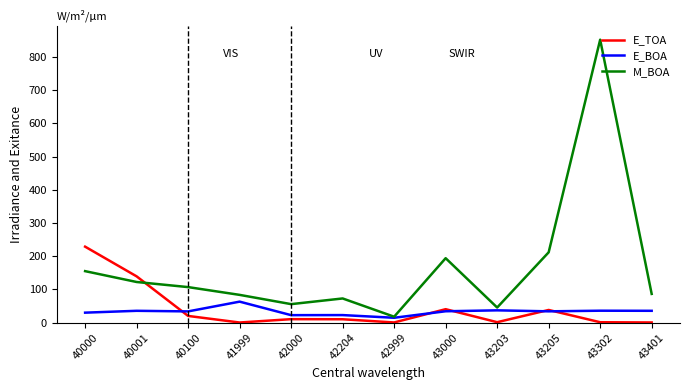

The value of M_BOA at 40000 is 250.8. True or false?

False